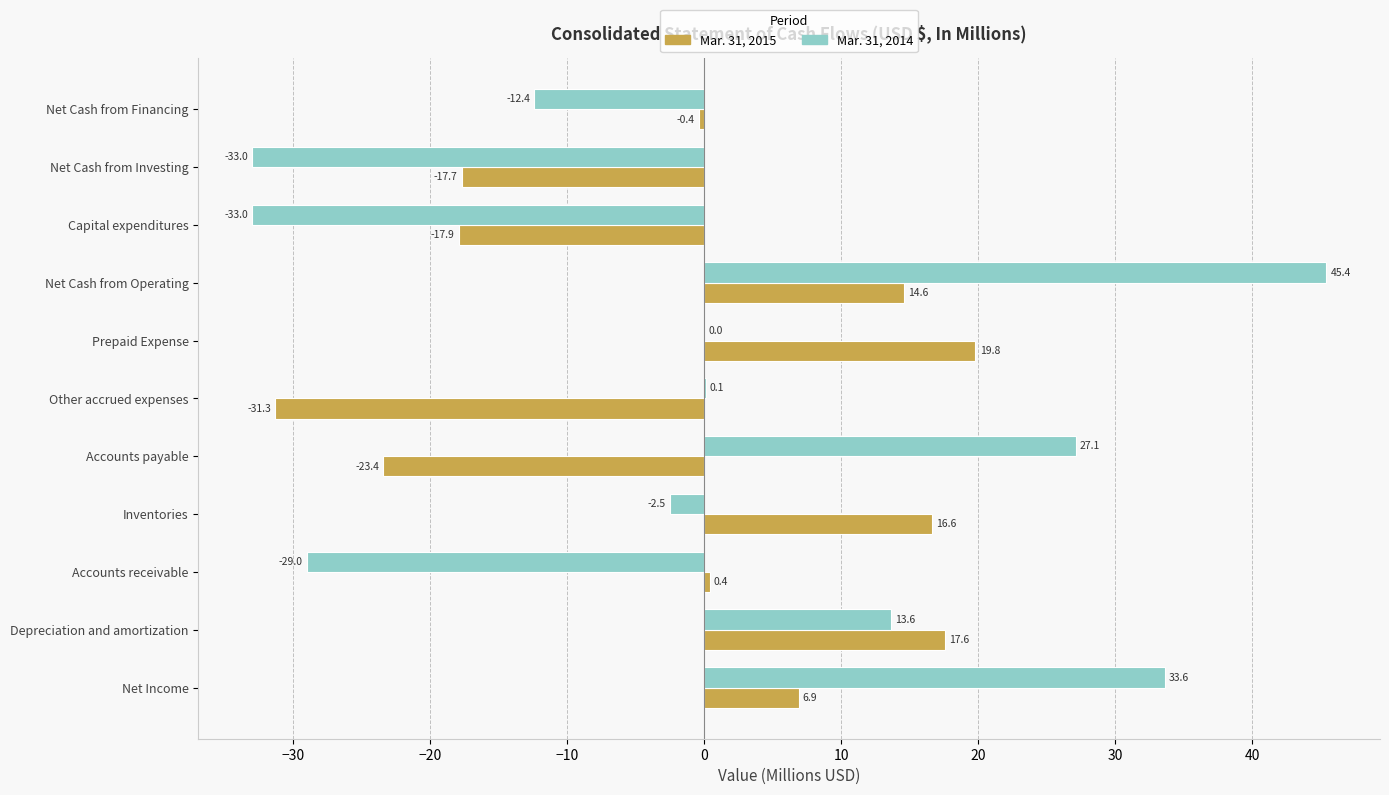

What value does the Mar. 31, 2014 series have at Net Cash from Investing?

-33.0